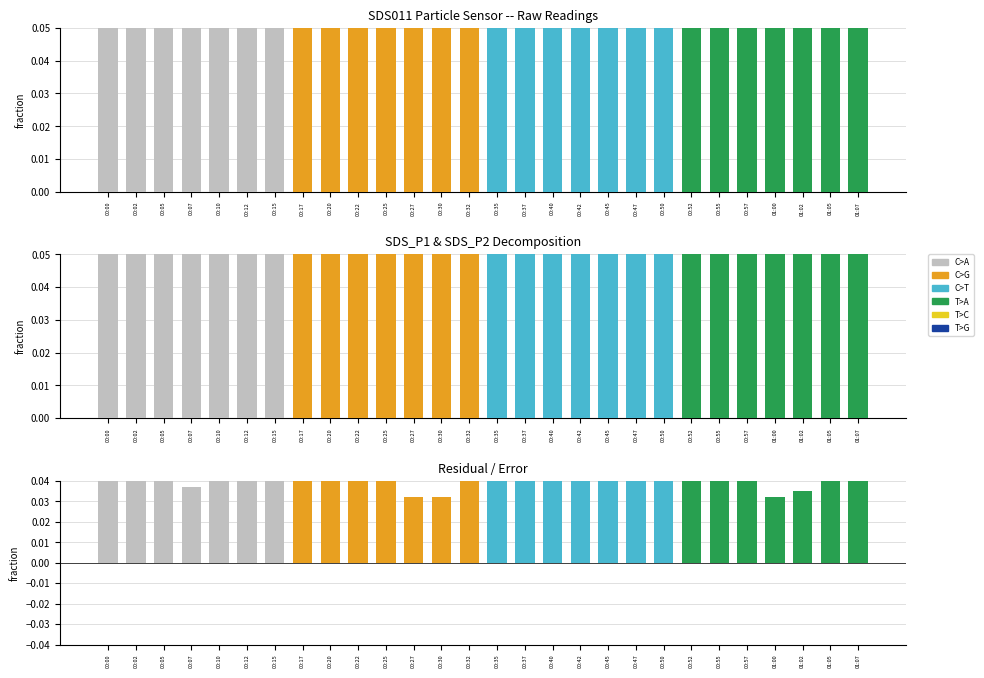

What is the approximate value of SDS_P2 at 00:22?

0.4